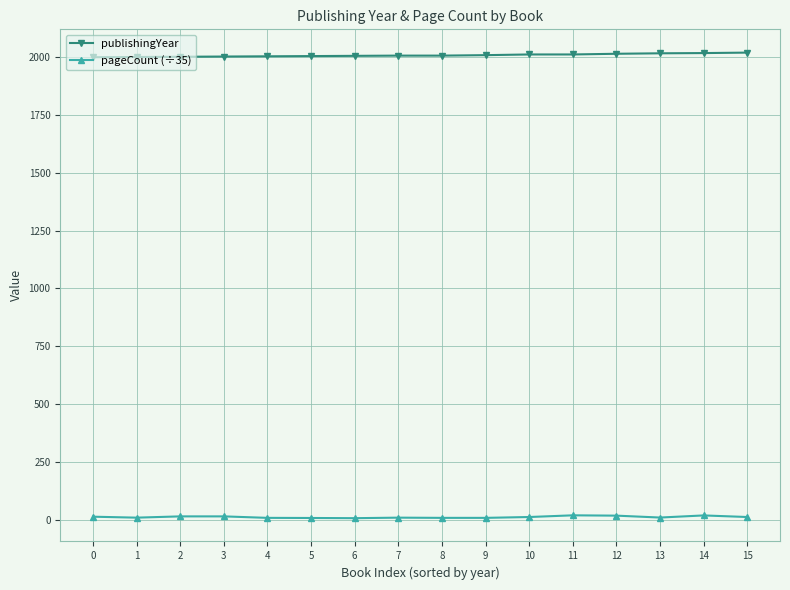

True or false: pageCount (÷35) and publishingYear intersect in this chart.

False